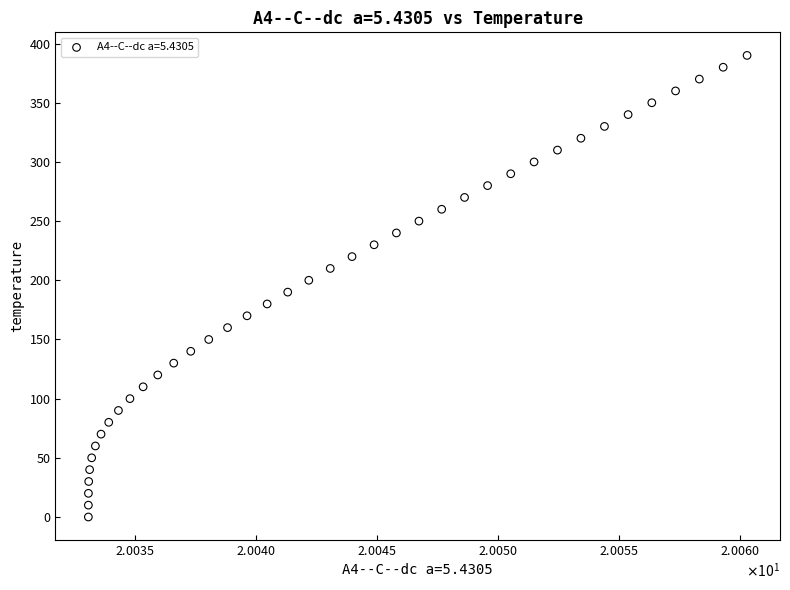

What is the range of Y values (max minus min)?

390